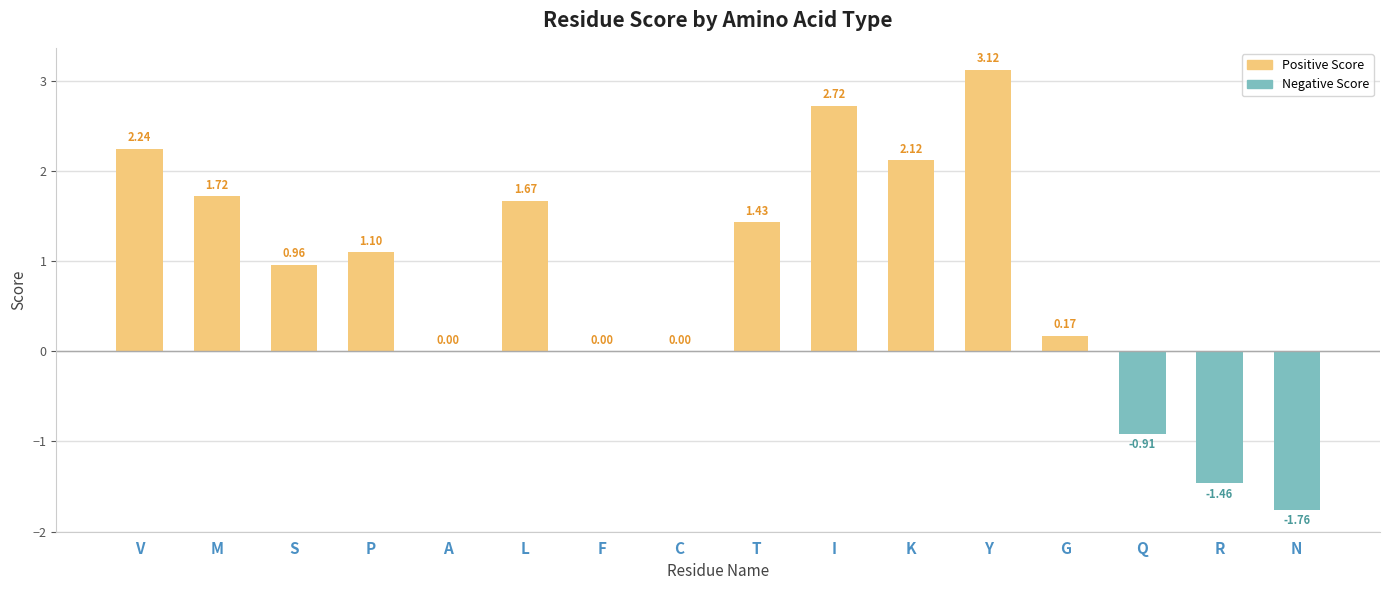

What is the change in value from V to S?

-1.3